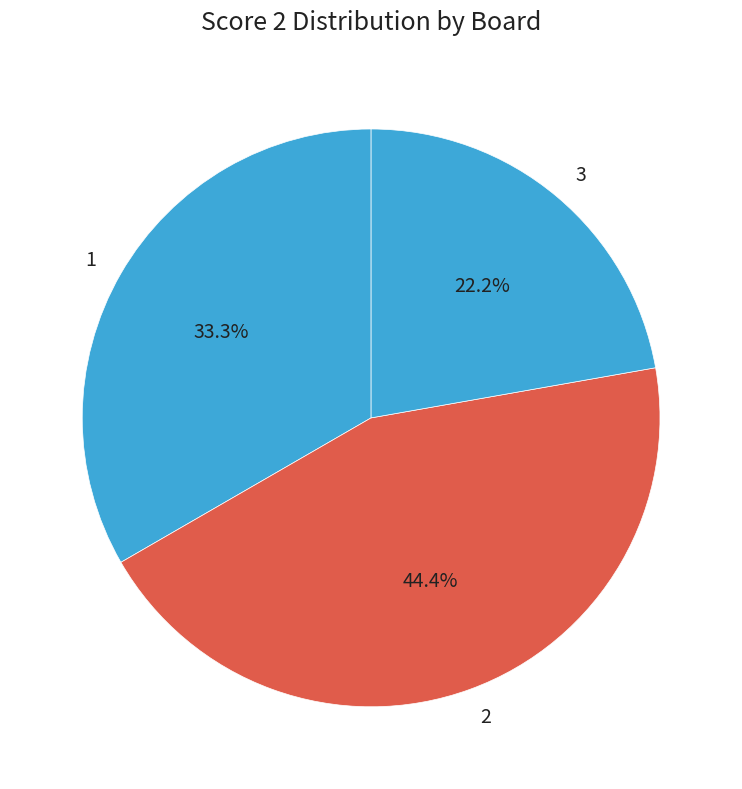

Is it true that 1 is 43% of the pie?

False